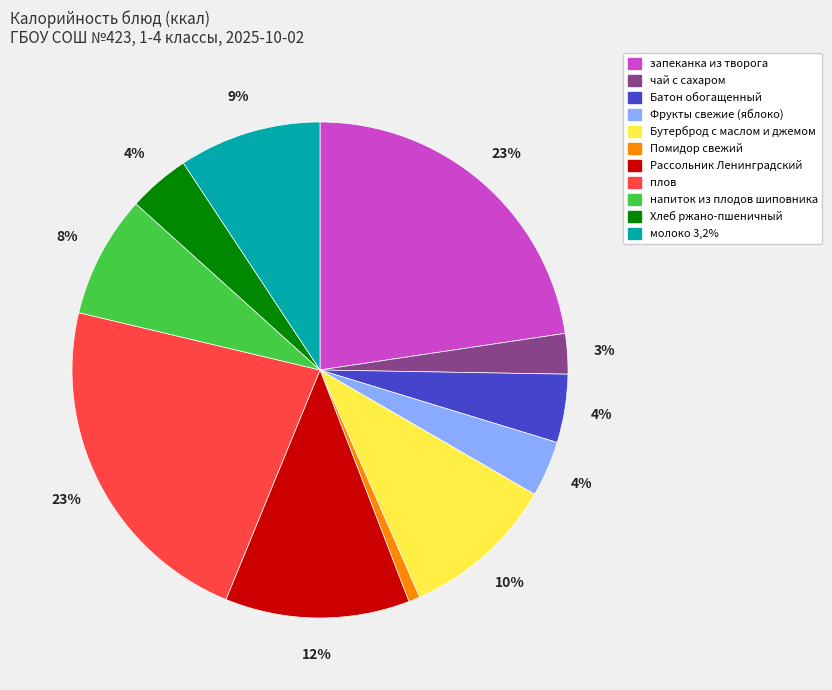

What is the smallest slice in the pie chart?

Помидор свежий